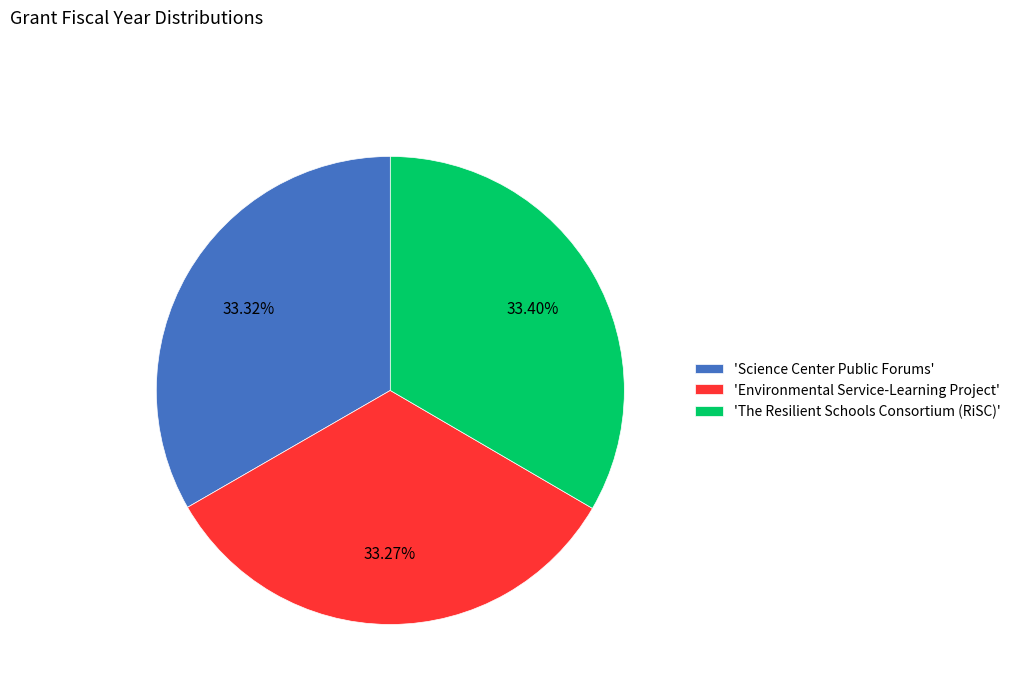

Approximately how many times larger is the value at 'Science Center Public Forums' compared to 'Environmental Service-Learning Project'?

1.0